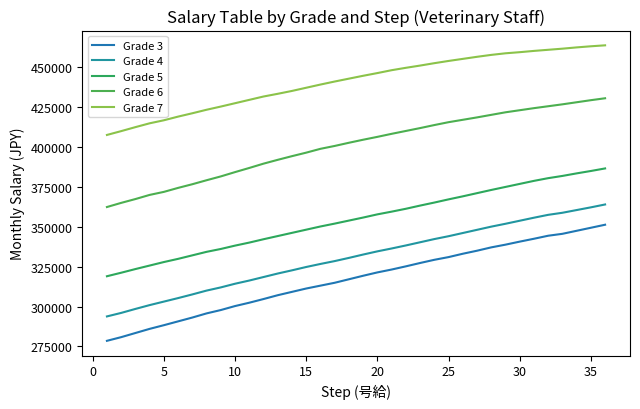

Does the chart display data point markers on the line(s)?

No